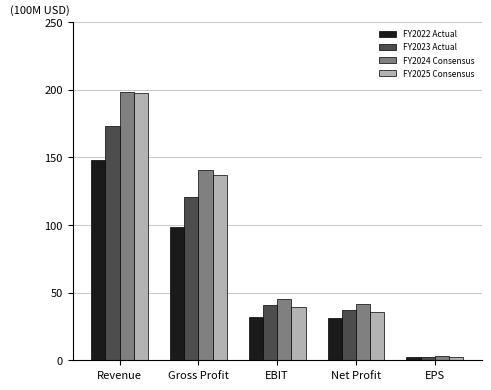

What is the difference between the FY2024 Consensus values at EBIT and Revenue?

152.6